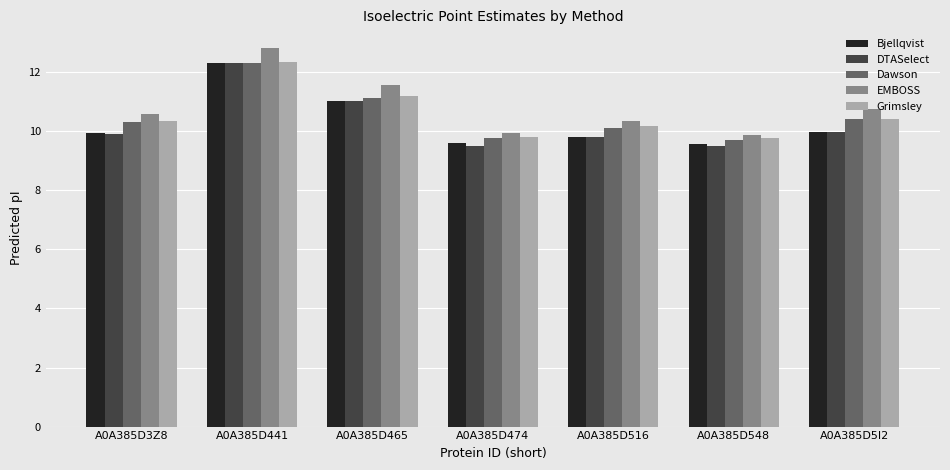

Is the value of DTASelect at A0A385D548 greater than the value of Grimsley at A0A385D3Z8?

No